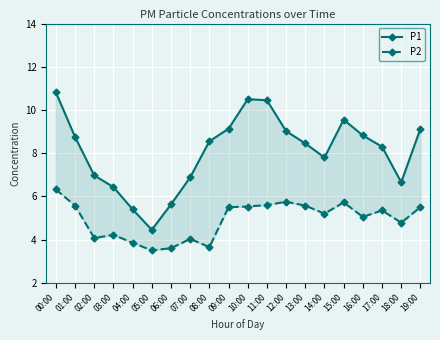

At which category does the chart reach its minimum across all series?

05:00